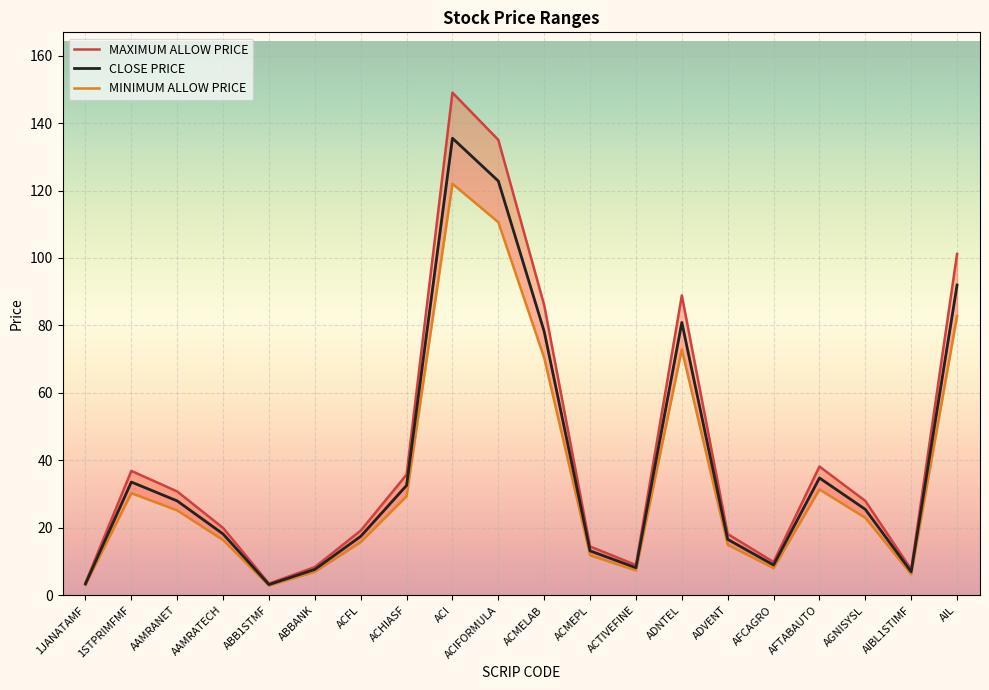

What is the minimum value for MINIMUM ALLOW PRICE?

2.9